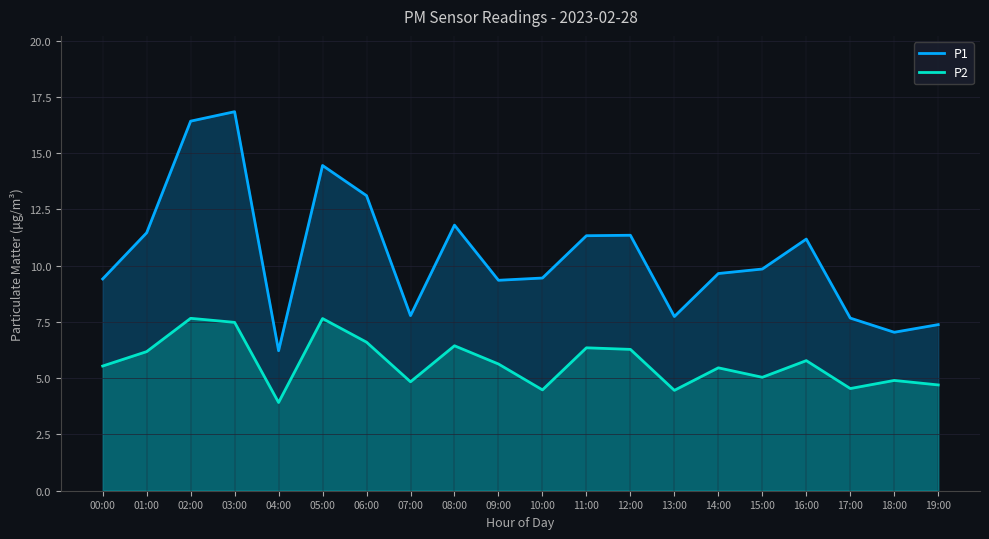

Where does the P1 series first go above 9?

00:00